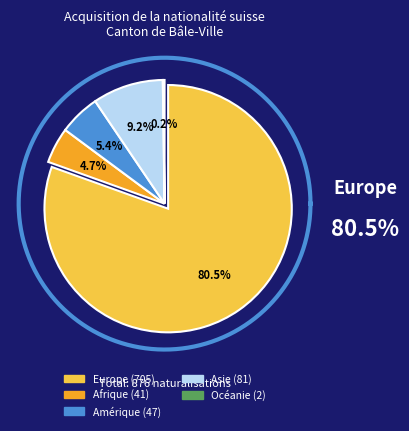

Count the number of slices in the pie.

5